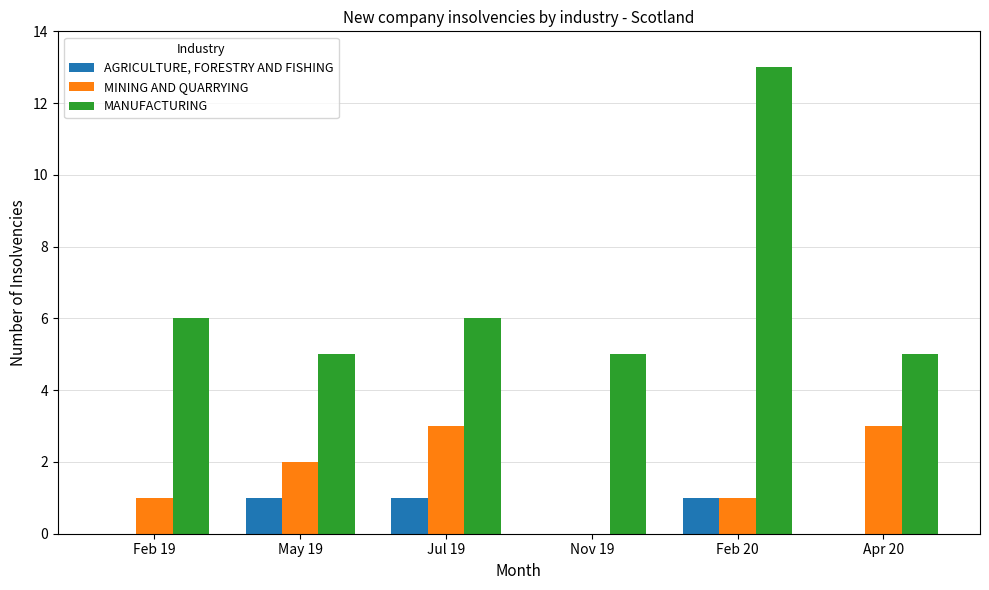

Is the value of MINING AND QUARRYING at Apr 20 greater than the value of AGRICULTURE, FORESTRY AND FISHING at Nov 19?

Yes